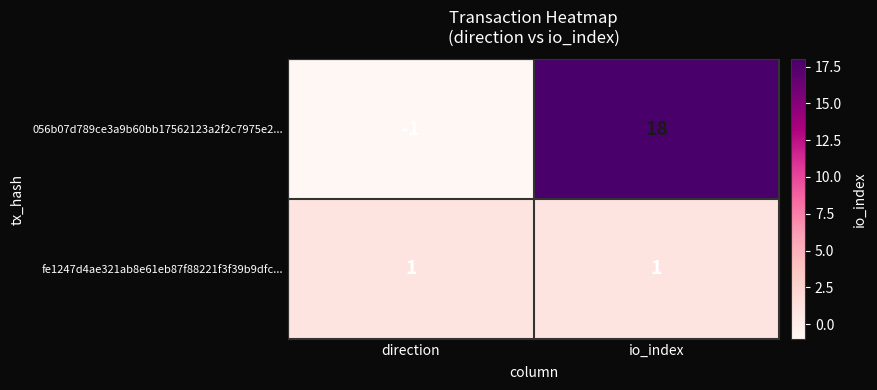

What is the maximum value shown in the chart?

18